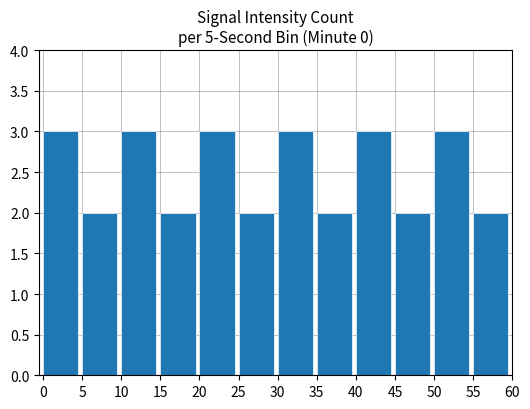

The value at 55 is 2. True or false?

True